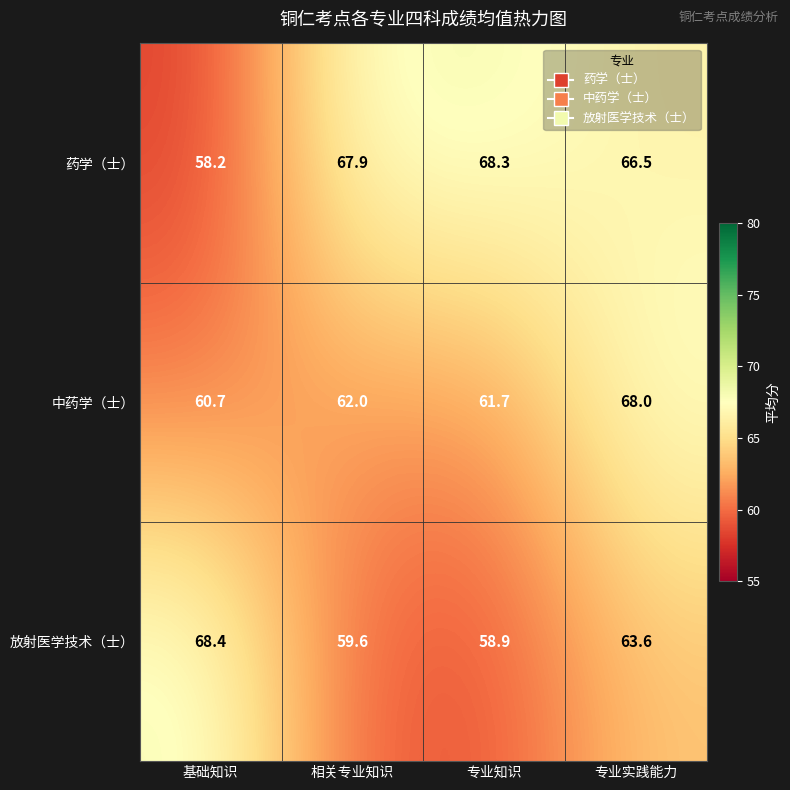

True or false: 中药学（士） has a value of 61.7 at 专业知识.

True